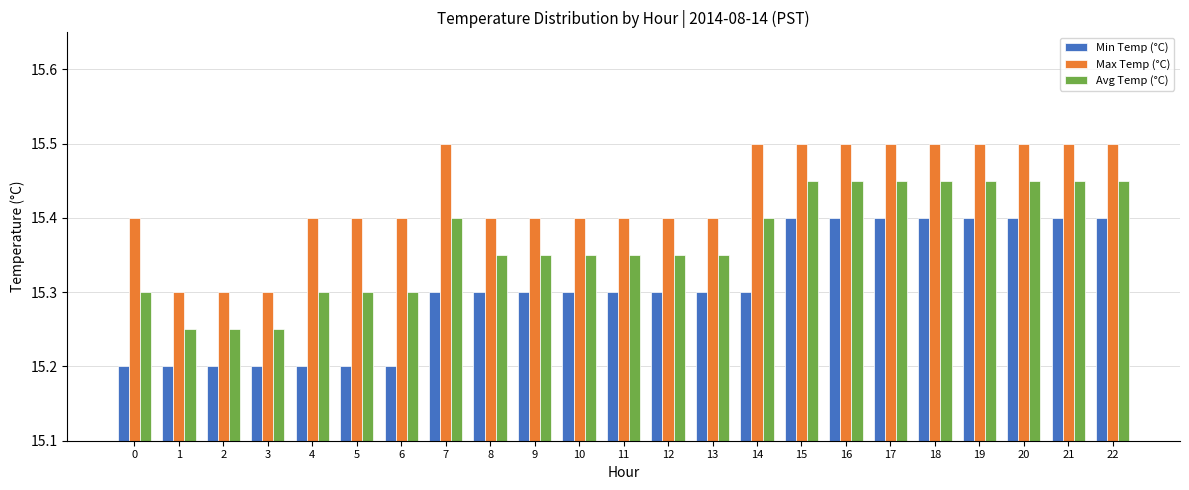

The value of Avg Temp (°C) at 8 is 25.3. True or false?

False